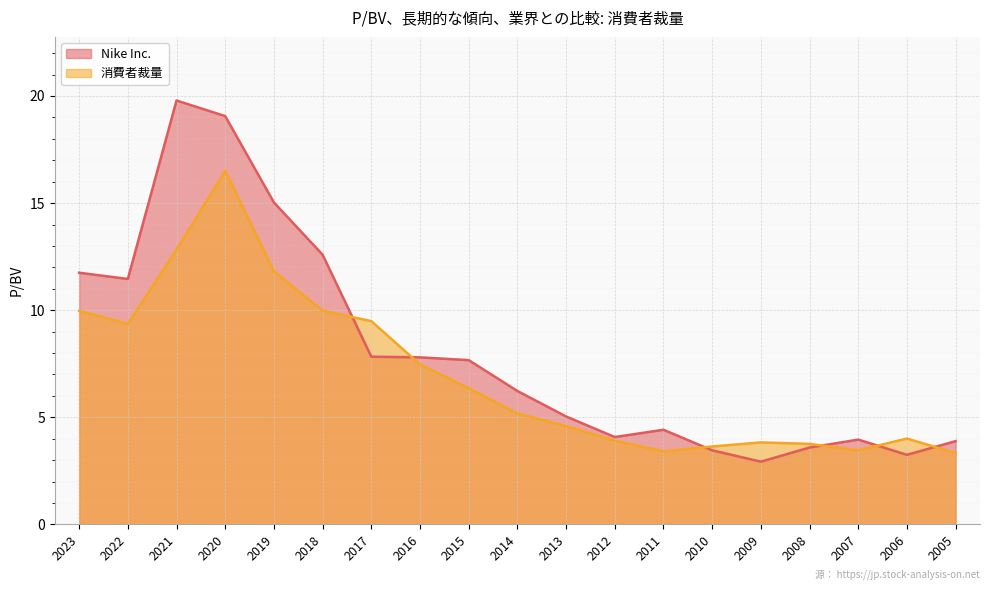

At which category is the sum across all series the highest?

2020